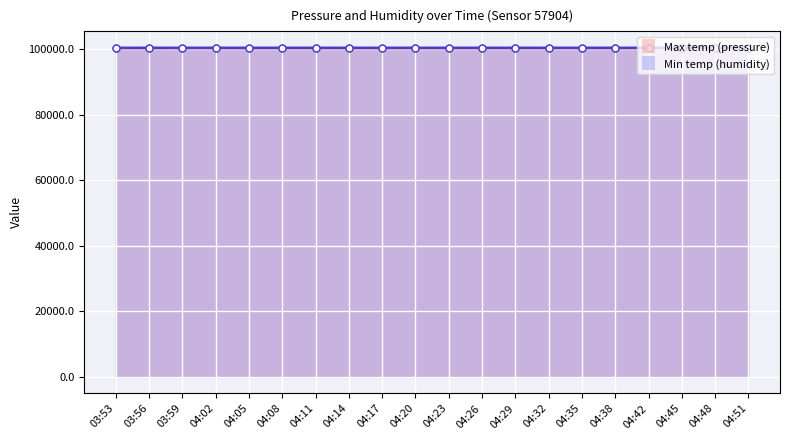

At which category does the chart reach its peak across all series?

04:23